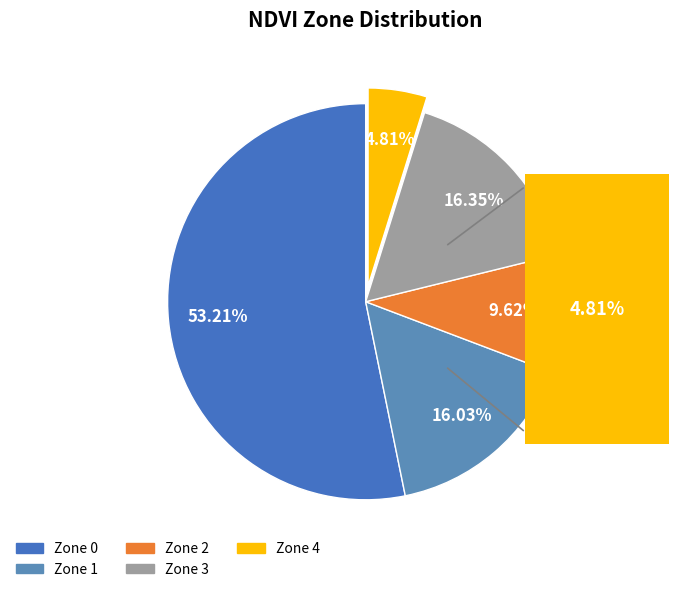

To the nearest percent, what portion does Zone 4 represent?

5%